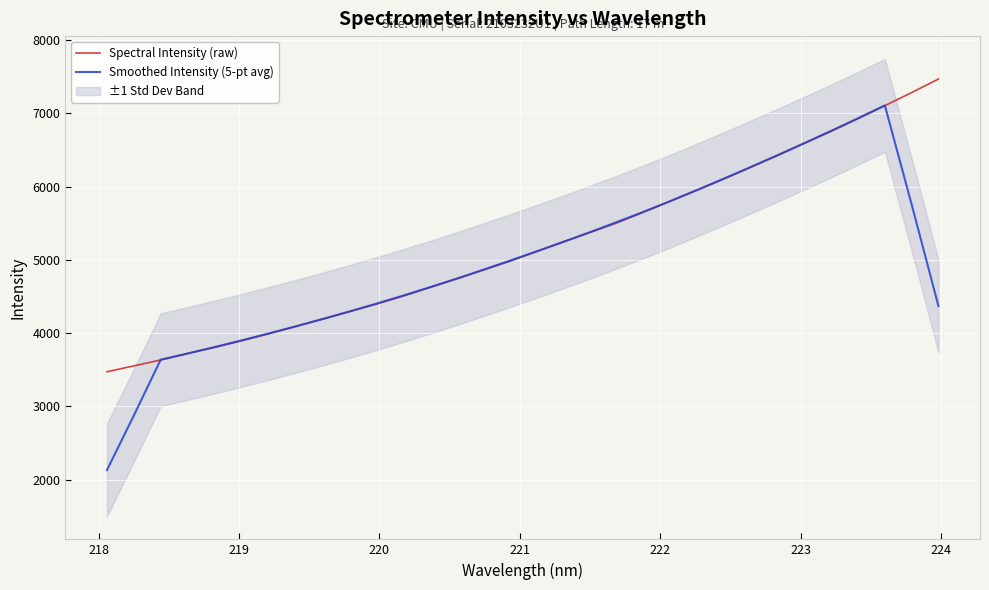

True or false: Smoothed Intensity (5-pt avg) and Spectral Intensity (raw) intersect in this chart.

True